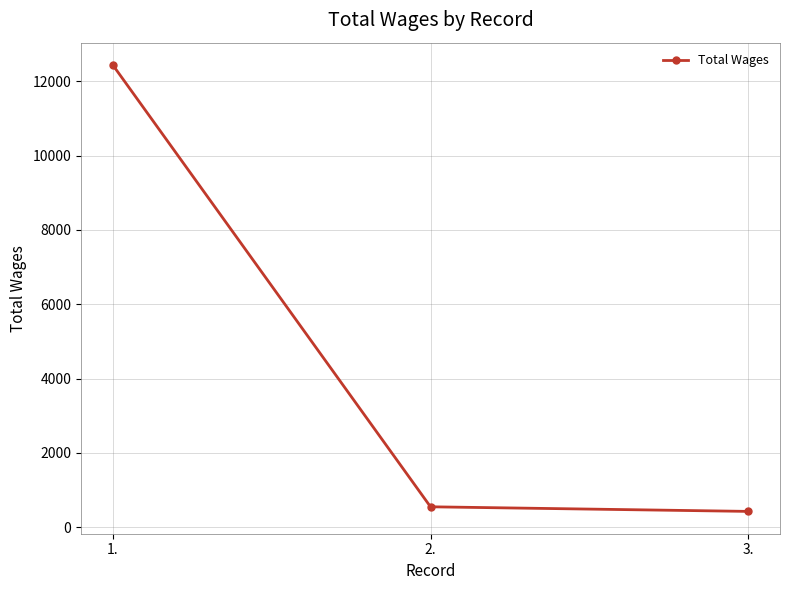

What is the greatest value displayed?

12436